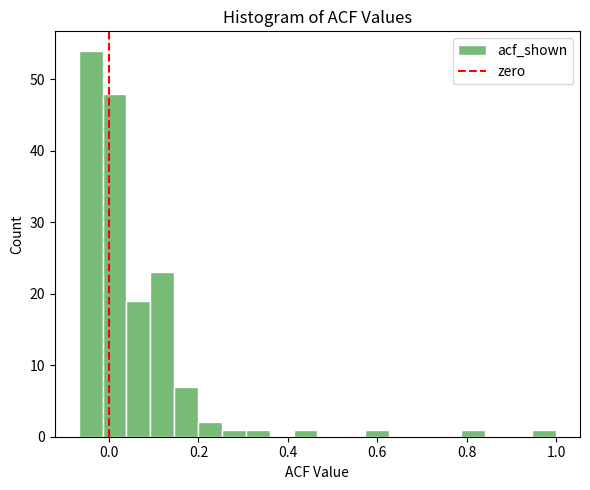

Read against the x-axis, roughly where is the centre of the tallest bar?

-0.04